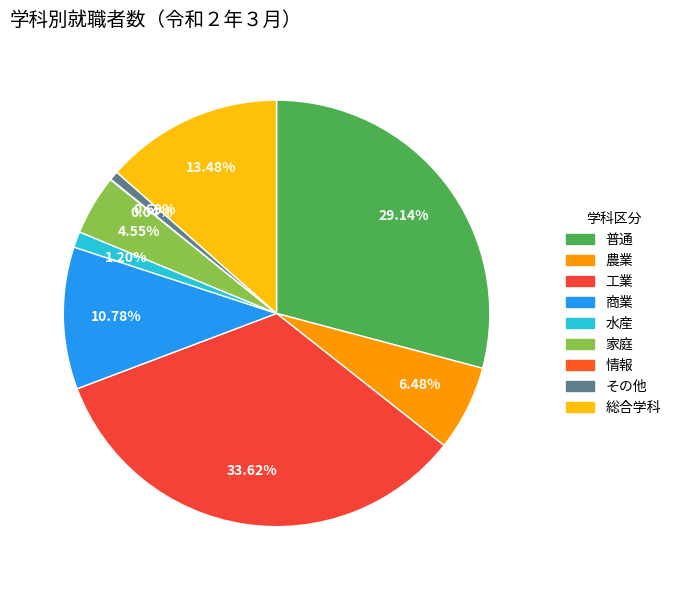

Is there a majority slice in this chart?

No